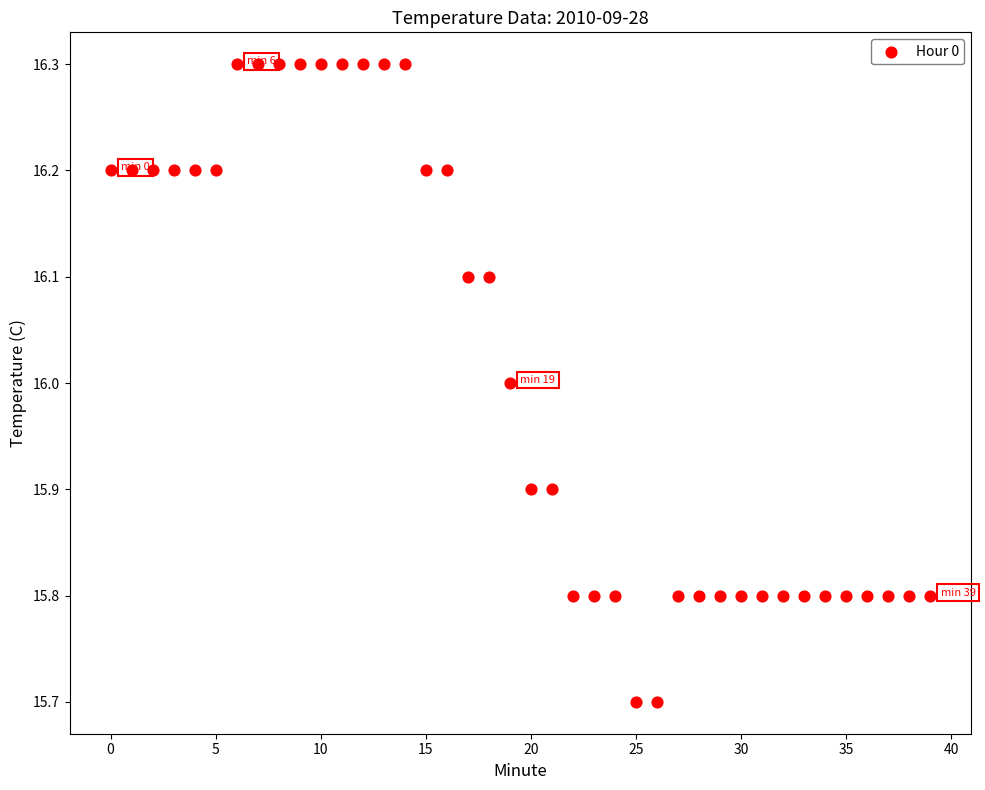

What is the range of Y values (max minus min)?

0.6